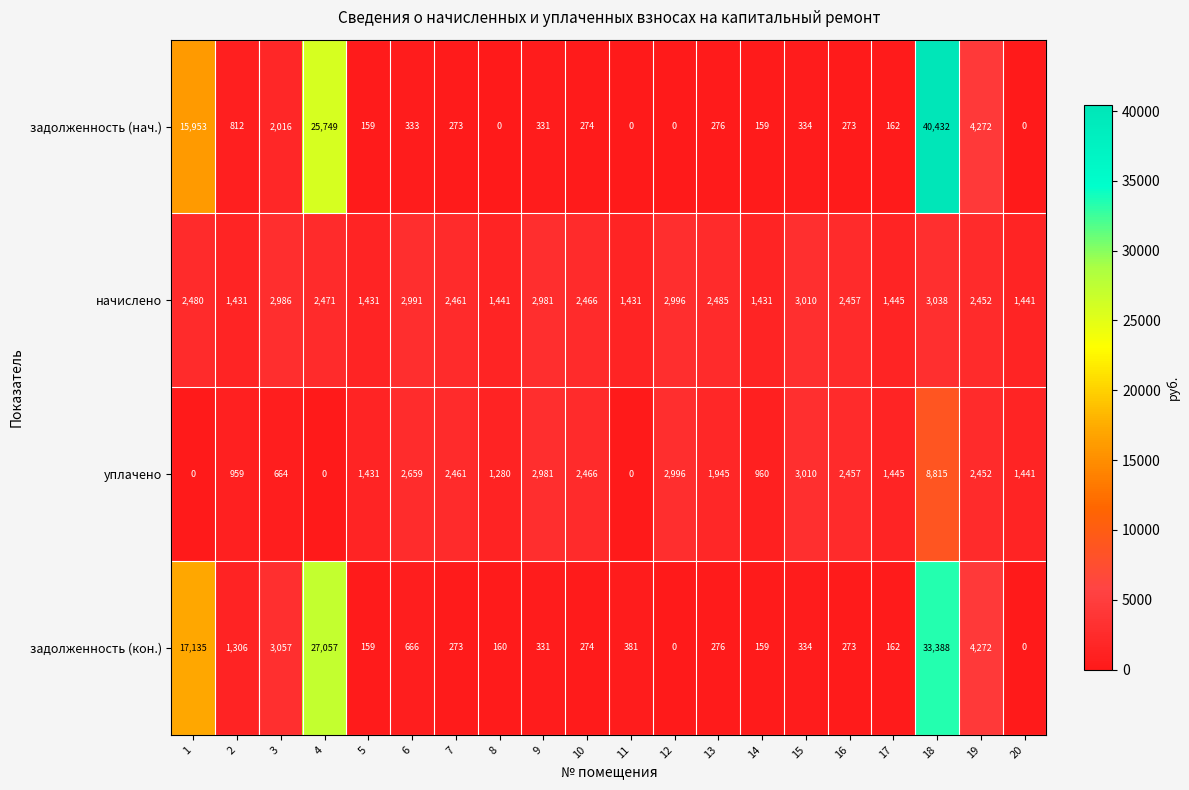

Which series has the largest range (max minus min)?

задолженность (нач.)